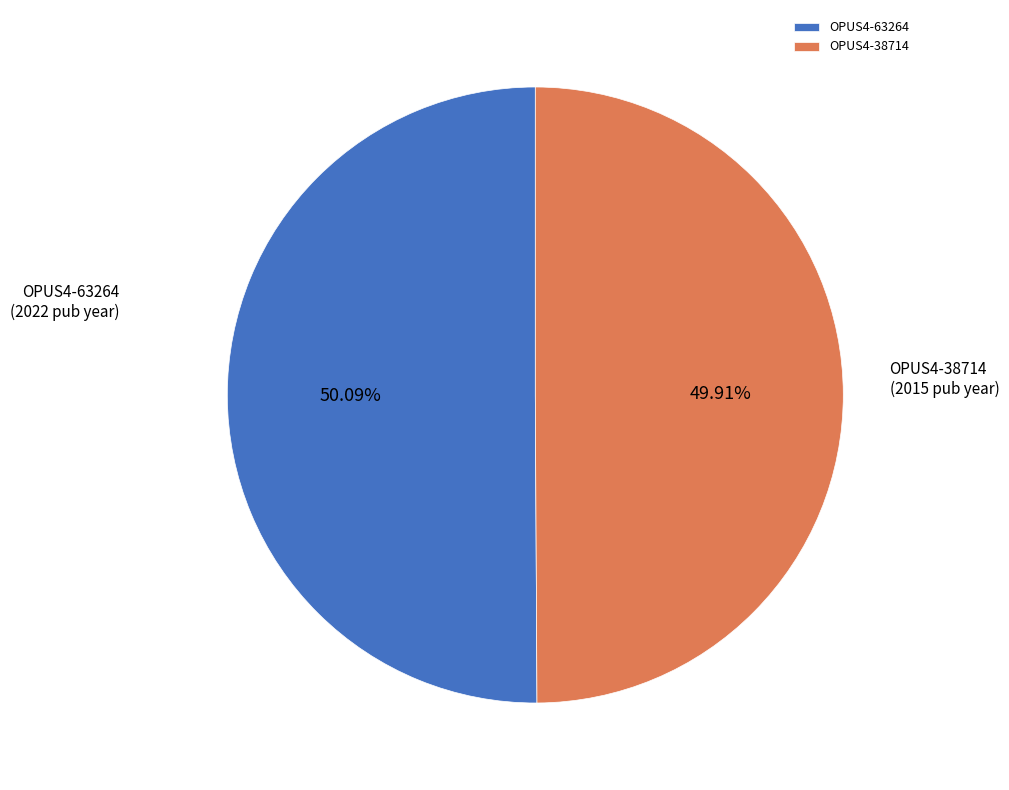

To the nearest percent, what percentage of the pie is OPUS4-63264?

50%